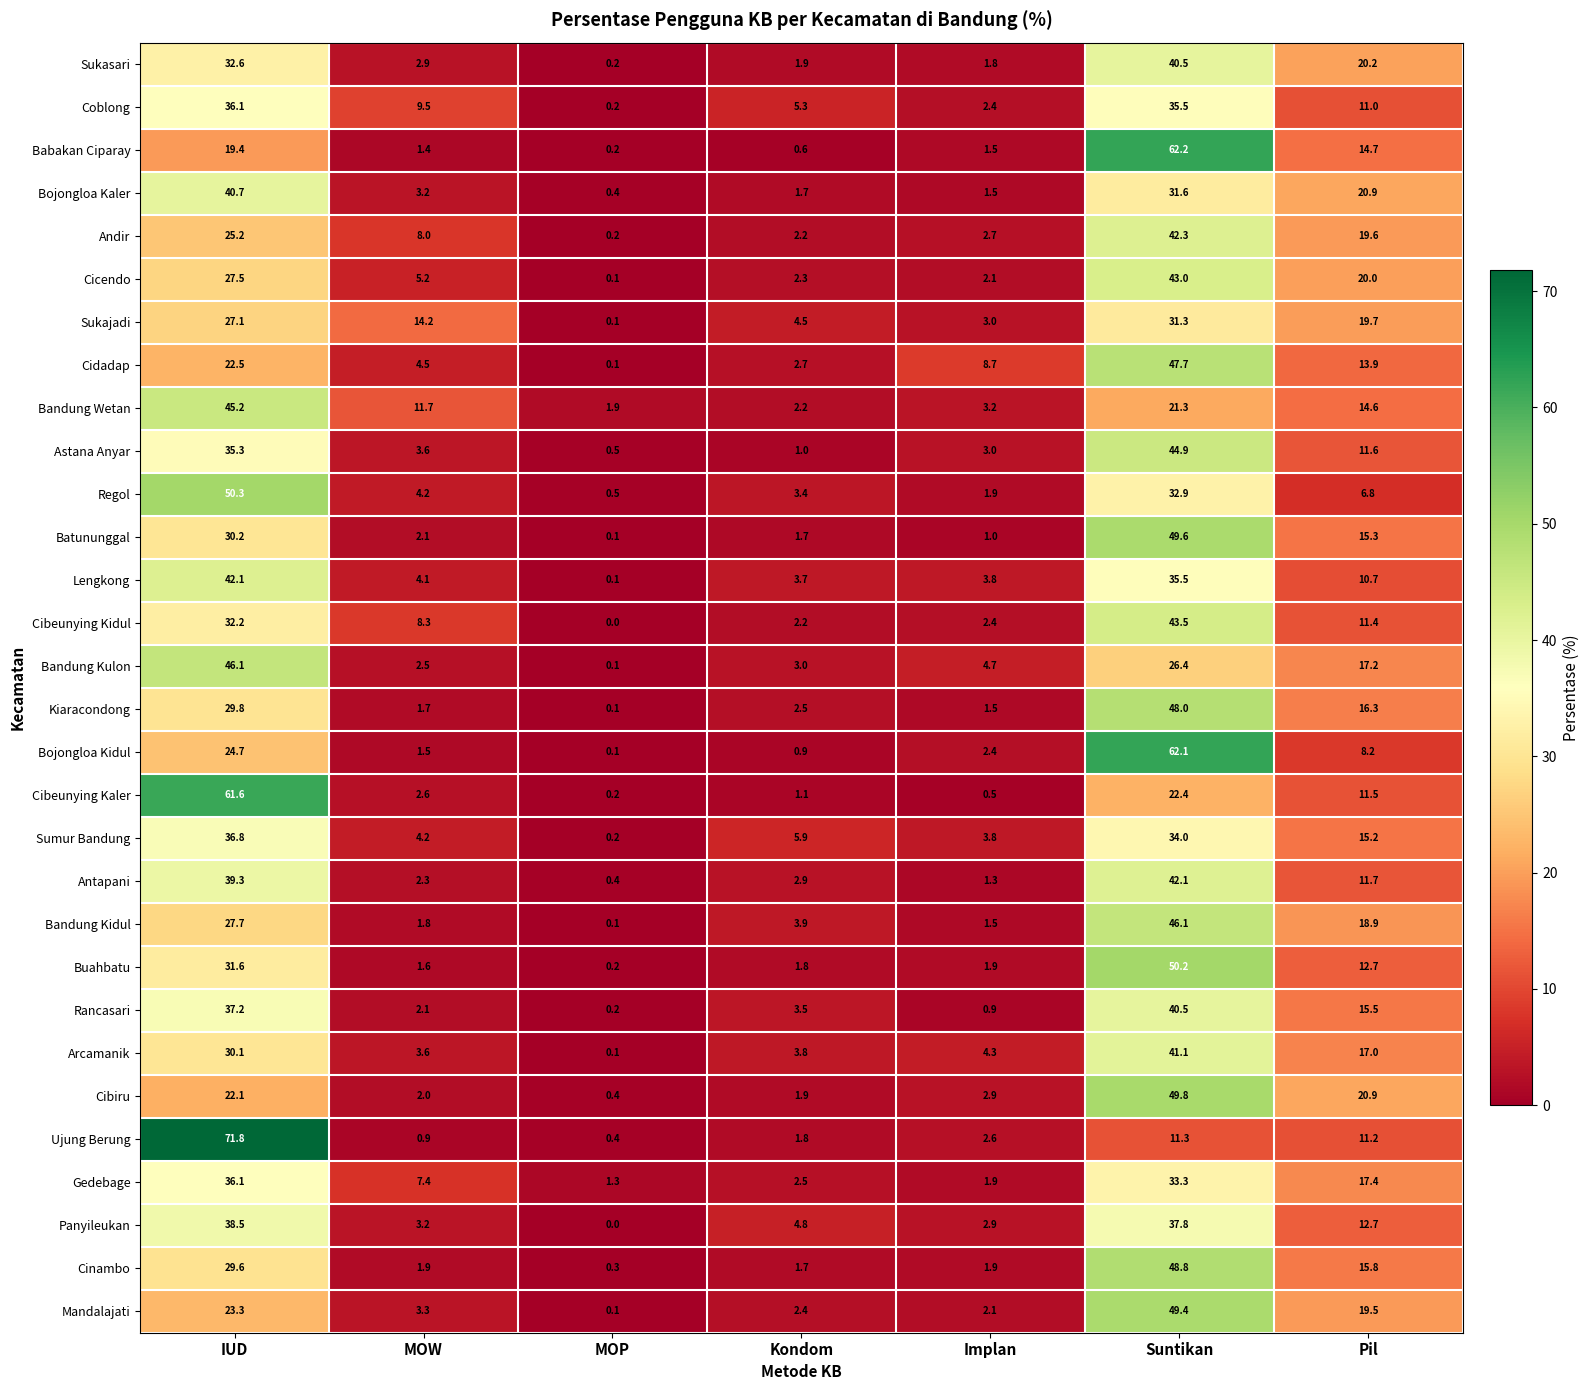

Where does the Cibeunying Kaler series first go above 2?

IUD